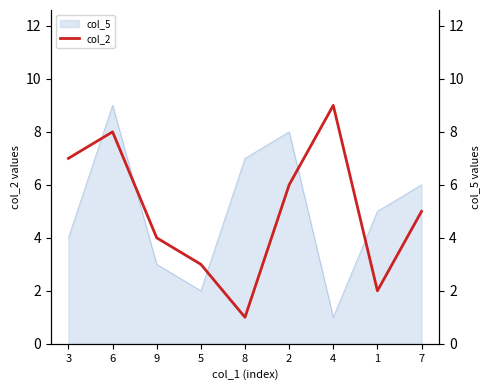

Which has a higher value, 8 or 1?

1